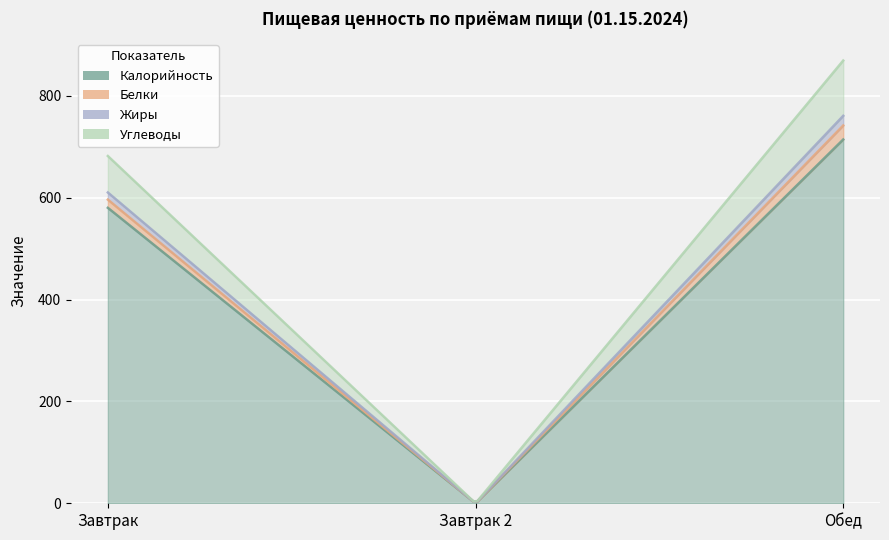

Reading right to left, transcribe all the data shown in this chart.

Калорийность: 714.1	0.0	580.0
Белки: 27.5	0.0	16.1
Жиры: 19.0	0.0	14.0
Углеводы: 108.5	0.0	71.6